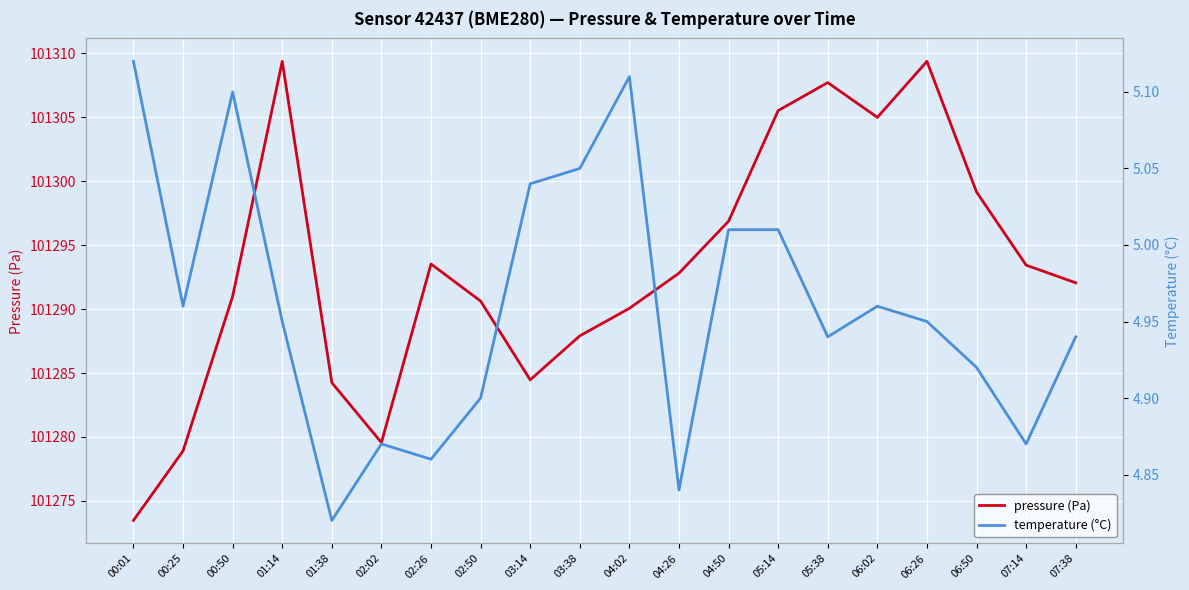

Reading left to right, what are all the values shown in this chart?

pressure (Pa): 00:01=101273.5	00:25=101278.9	00:50=101291.0	01:14=101309.4	01:38=101284.2	02:02=101279.6	02:26=101293.5	02:50=101290.6	03:14=101284.5	03:38=101287.9	04:02=101290.1	04:26=101292.8	04:50=101296.9	05:14=101305.5	05:38=101307.7	06:02=101305.0	06:26=101309.4	06:50=101299.2	07:14=101293.4	07:38=101292.1
temperature (°C): 00:01=5.1	00:25=5.0	00:50=5.1	01:14=5.0	01:38=4.8	02:02=4.9	02:26=4.9	02:50=4.9	03:14=5.0	03:38=5.0	04:02=5.1	04:26=4.8	04:50=5.0	05:14=5.0	05:38=4.9	06:02=5.0	06:26=5.0	06:50=4.9	07:14=4.9	07:38=4.9